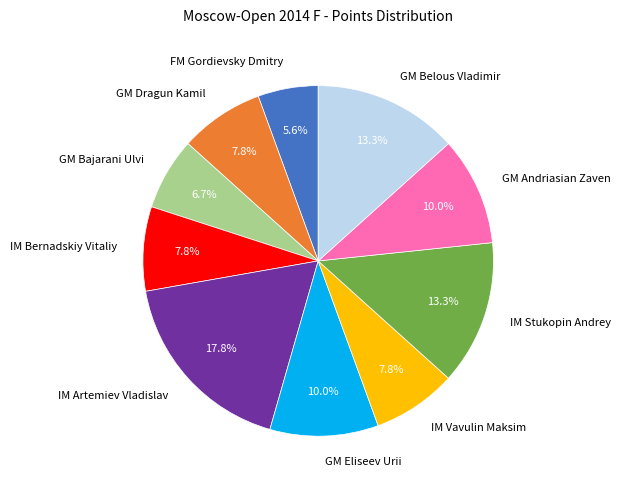

Do GM Dragun Kamil and IM Stukopin Andrey together represent more than half of the pie?

No